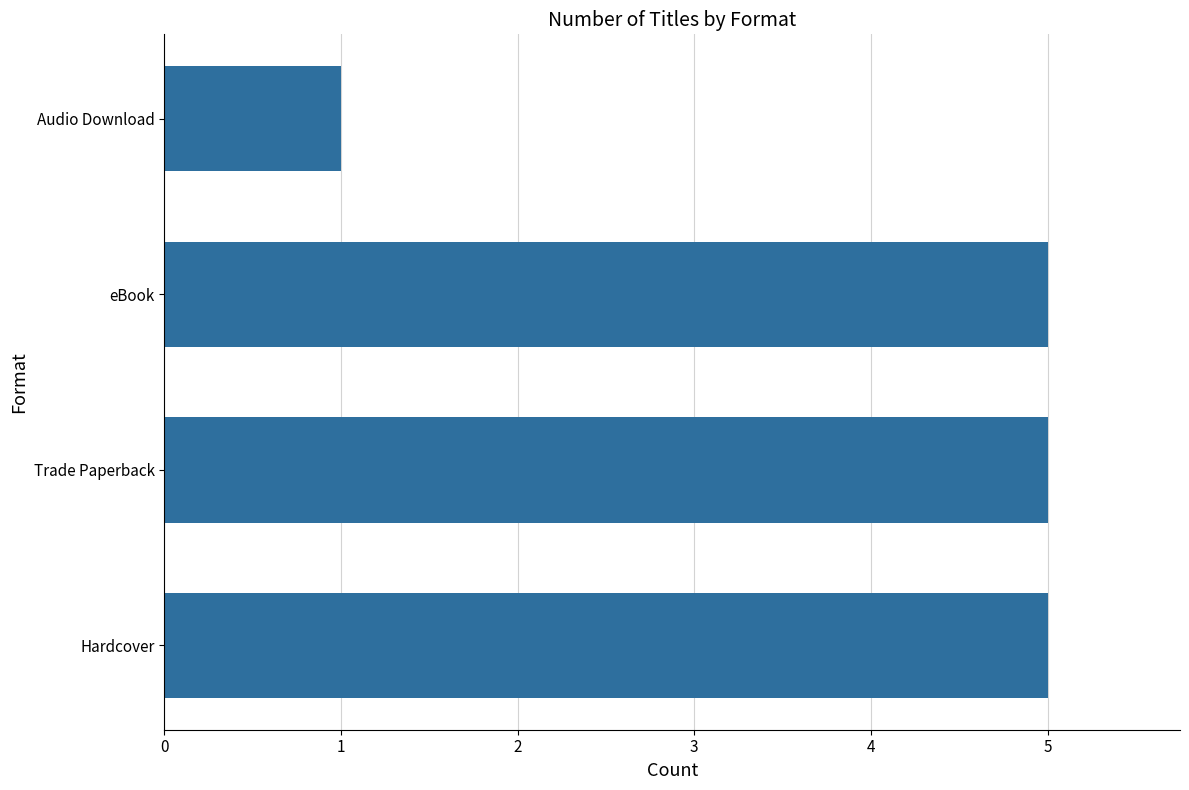

The value at eBook is 5. True or false?

True